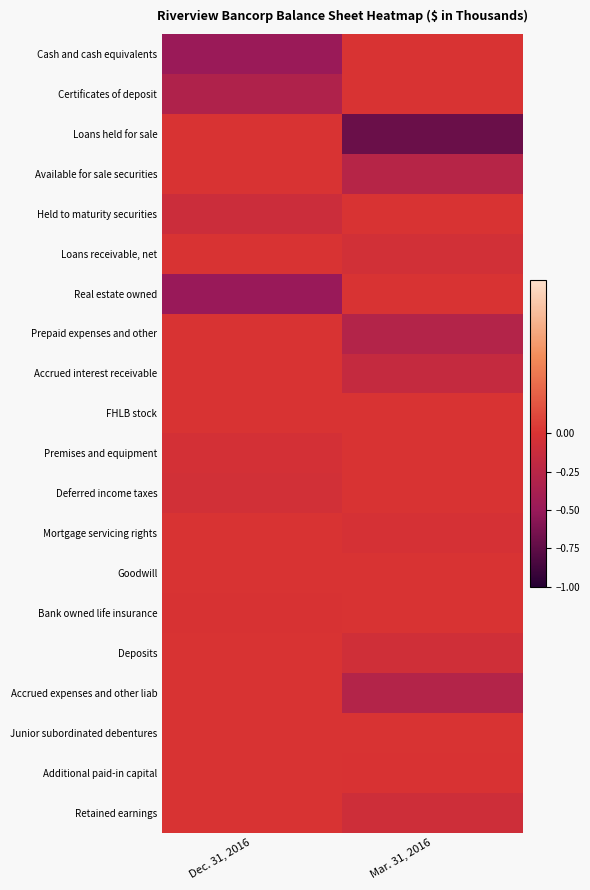

Which label corresponds to the largest value in the chart?

Mar. 31, 2016